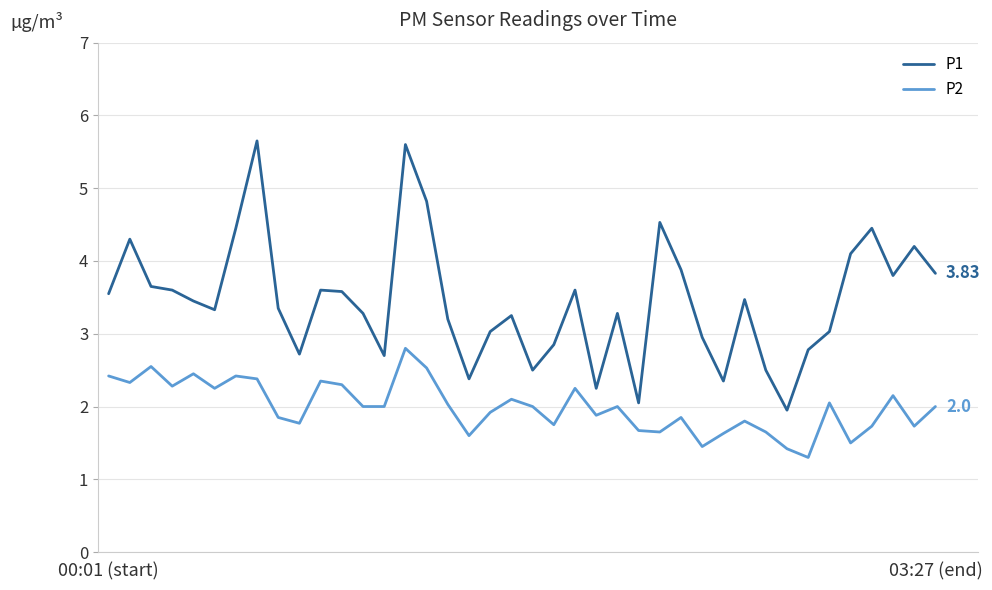

Rank the series by their average value, from lowest to highest.

P2, P1